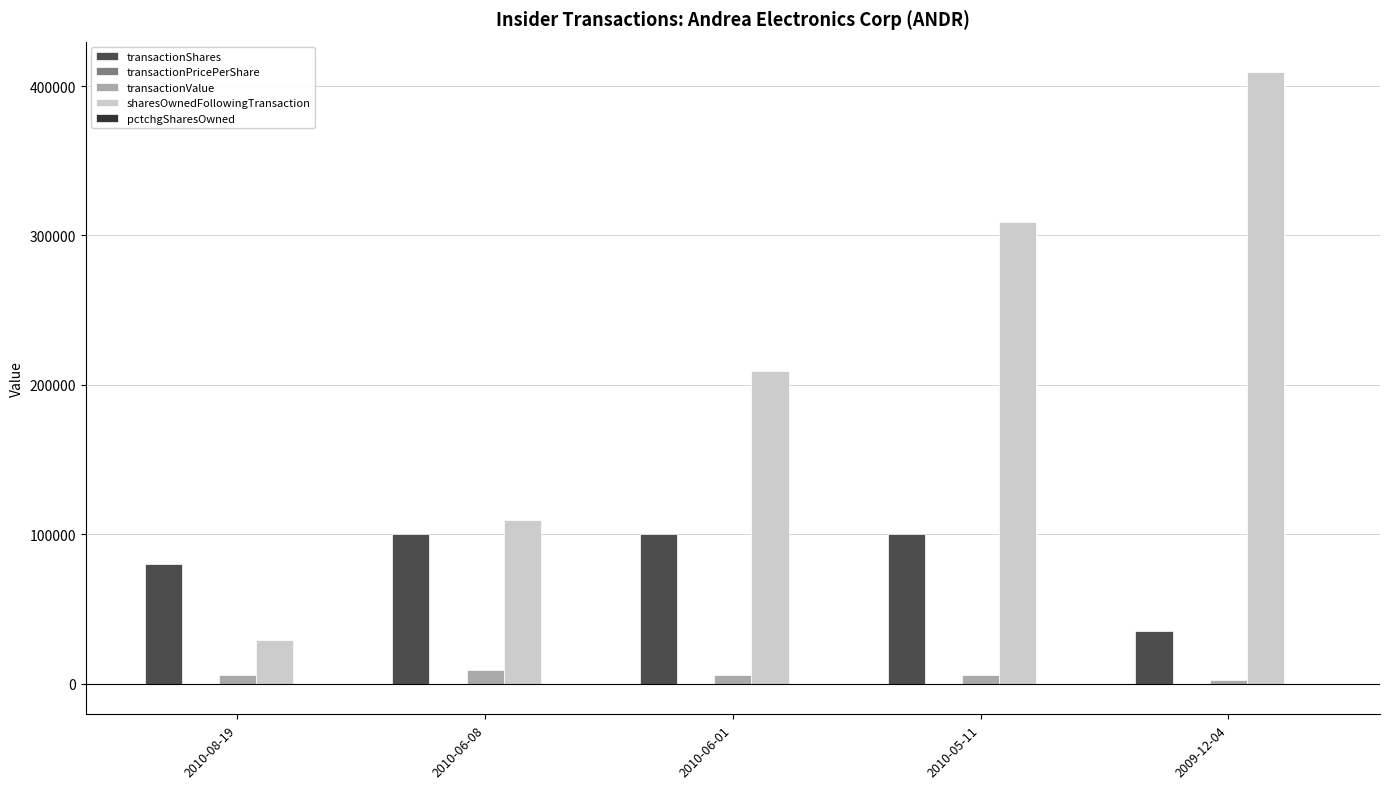

What is the sum of all transactionShares values?

415000.0